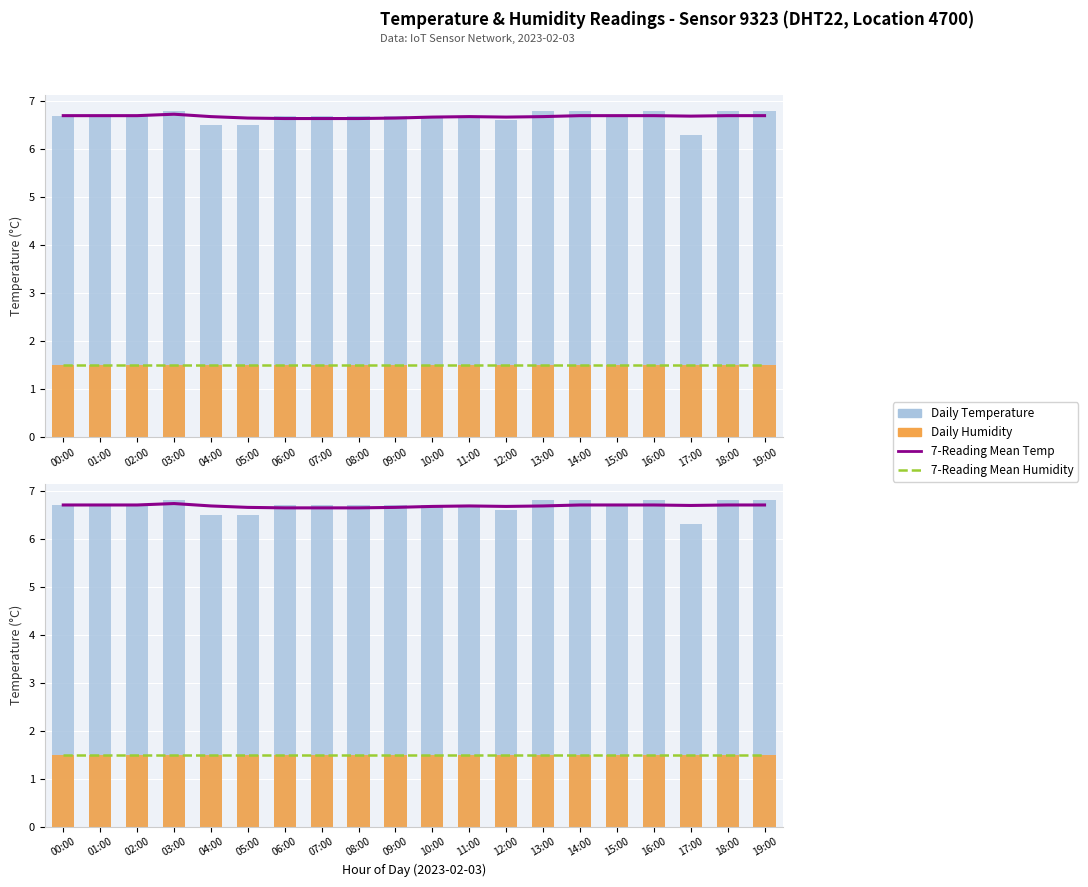

Reading left to right, list all the values displayed in this chart.

7-Reading Mean Temp: 6.7	6.7	6.7	6.7	6.7	6.7	6.6	6.6	6.6	6.7	6.7	6.7	6.7	6.7	6.7	6.7	6.7	6.7	6.7	6.7
7-Reading Mean Humidity: 1.5	1.5	1.5	1.5	1.5	1.5	1.5	1.5	1.5	1.5	1.5	1.5	1.5	1.5	1.5	1.5	1.5	1.5	1.5	1.5
Daily Temperature: 6.7	6.7	6.7	6.8	6.5	6.5	6.7	6.7	6.7	6.7	6.7	6.7	6.6	6.8	6.8	6.7	6.8	6.3	6.8	6.8
Daily Humidity: 1.5	1.5	1.5	1.5	1.5	1.5	1.5	1.5	1.5	1.5	1.5	1.5	1.5	1.5	1.5	1.5	1.5	1.5	1.5	1.5